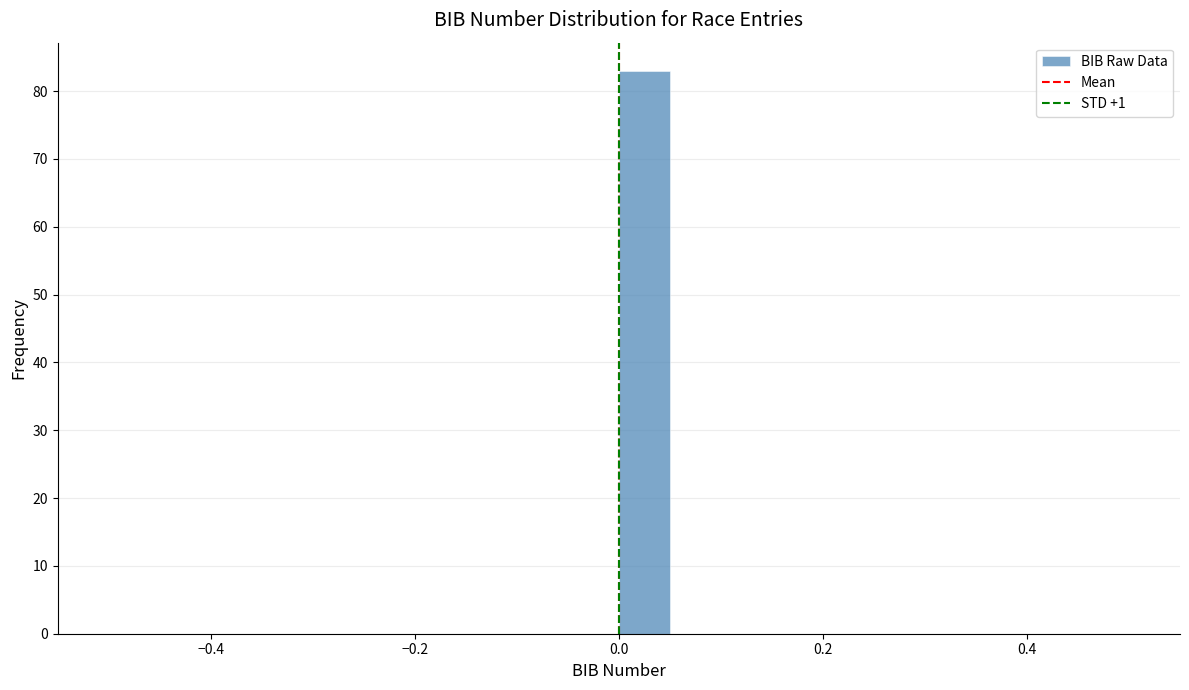

Read against the x-axis, roughly where is the centre of the tallest bar?

0.02